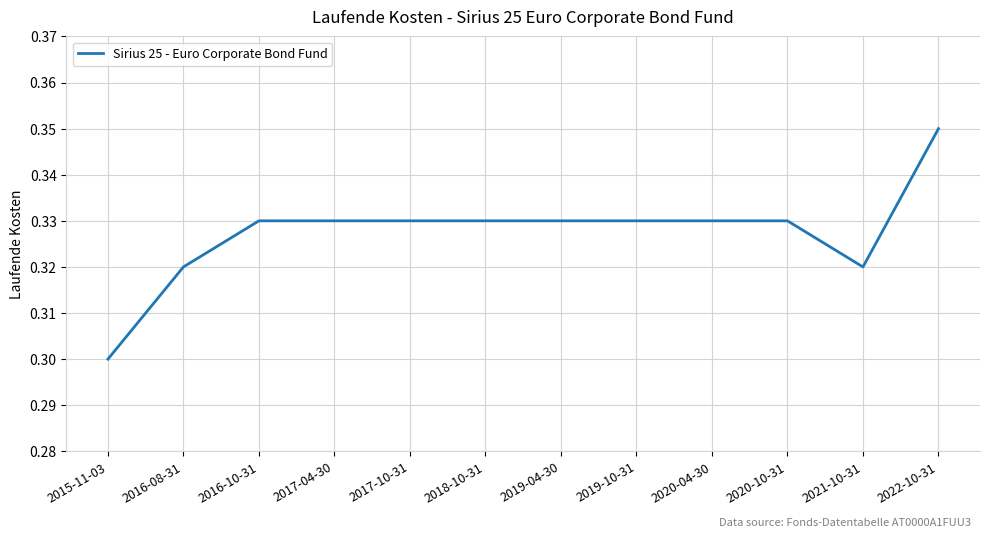

The chart shows a value of 0.5 at 2017-04-30. True or false?

False